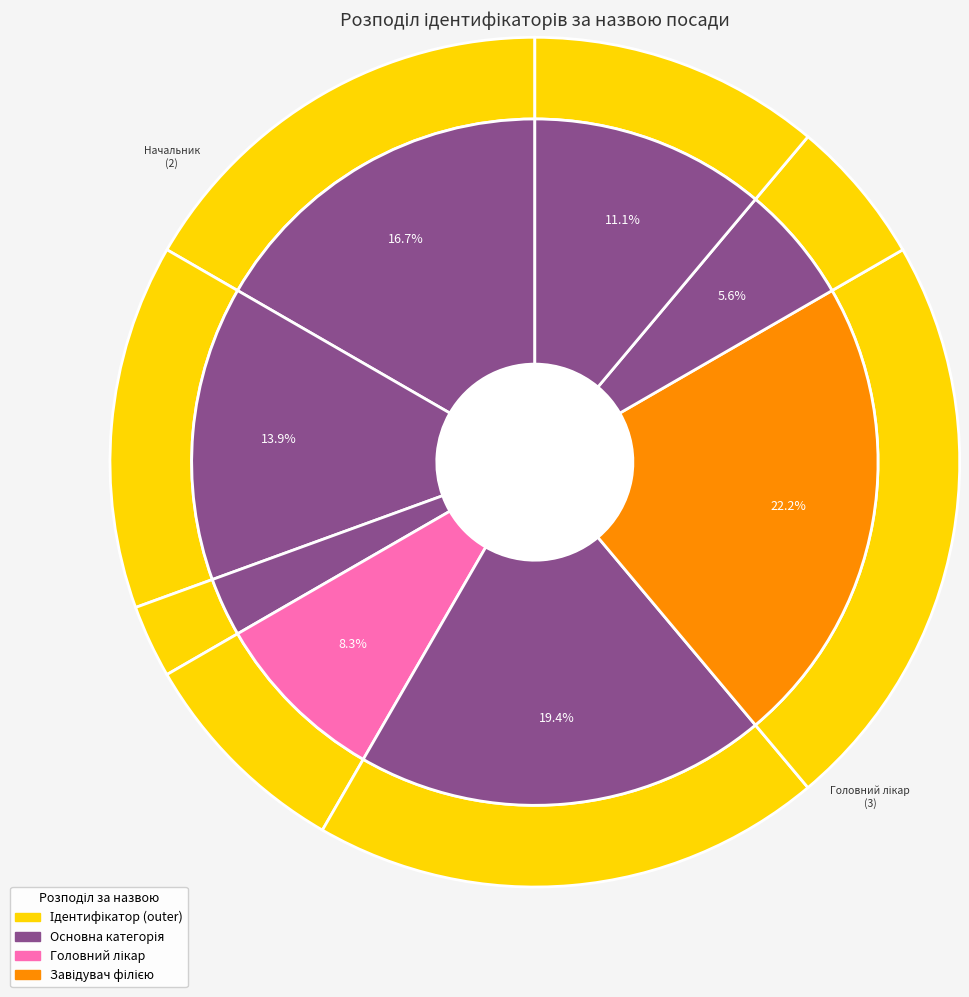

Combined, do Генеральний директор and Ректор account for over 50%?

No